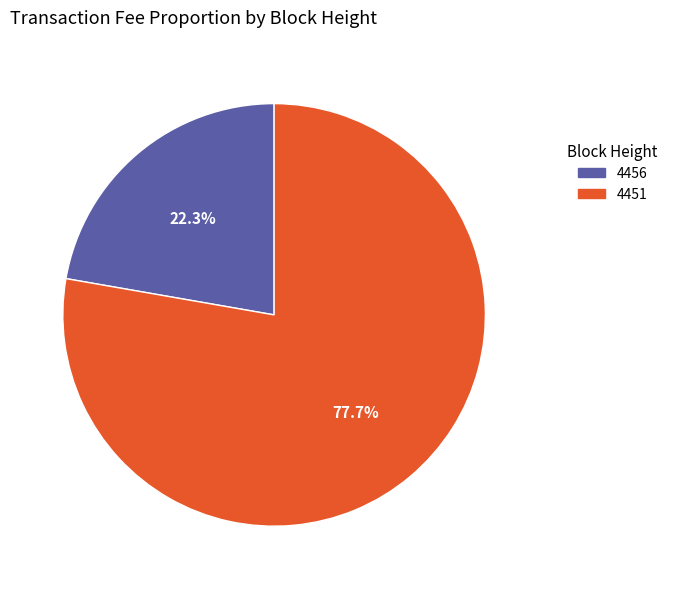

What percentage is the 4456 slice, to the nearest percent?

22%